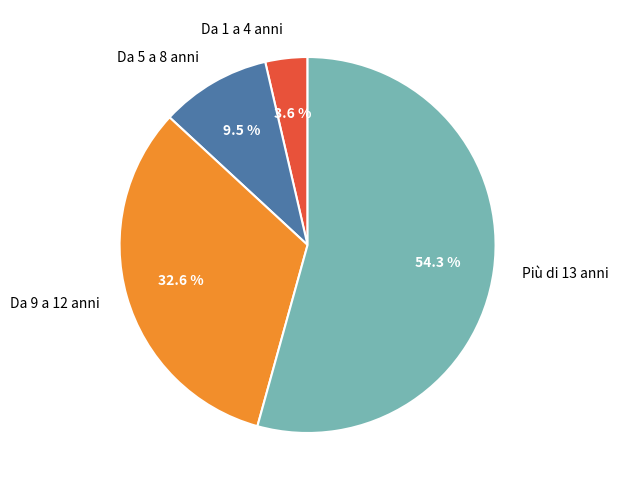

Which category has the smallest portion of the pie?

Da 1 a 4 anni